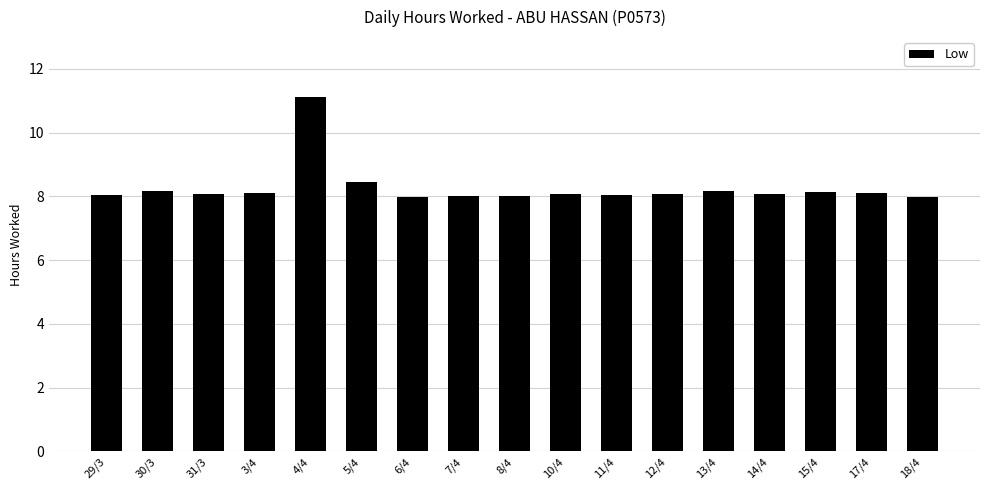

What is the ratio of the value at 7/4 to the value at 29/3?

1.0